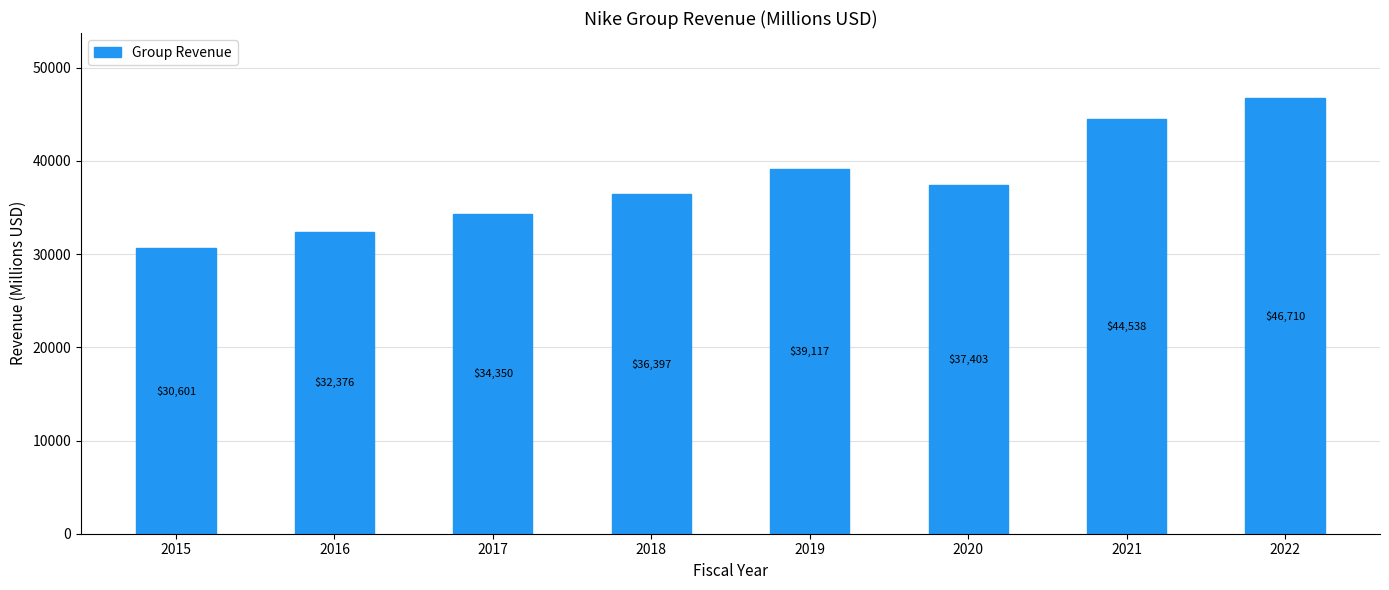

What is the sum of all values?

301492